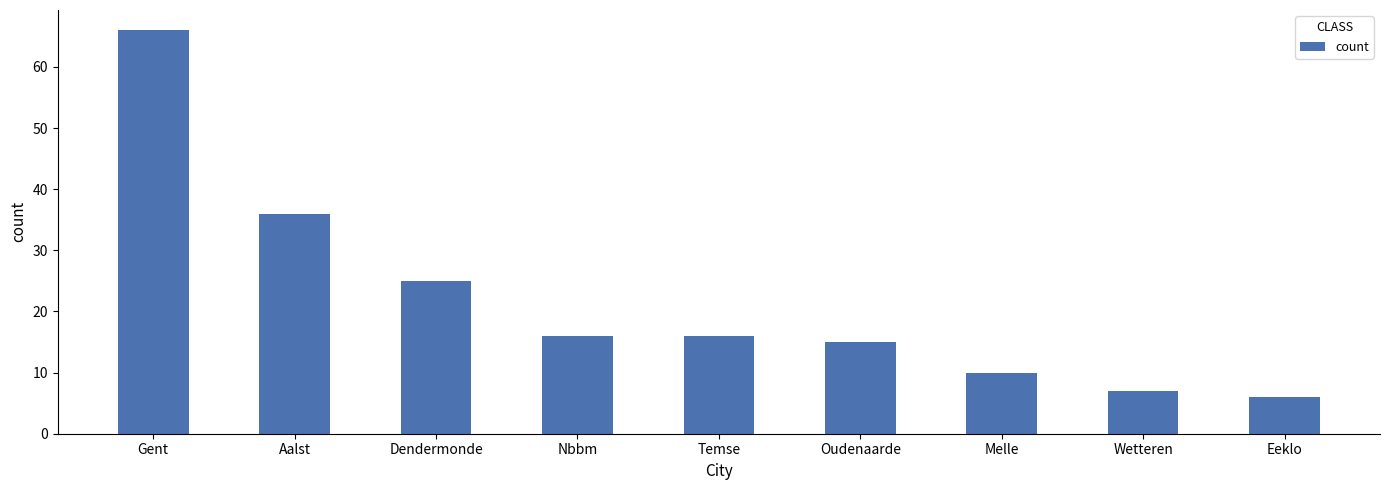

Reading left to right, transcribe all the data shown in this chart.

66	36	25	16	16	15	10	7	6